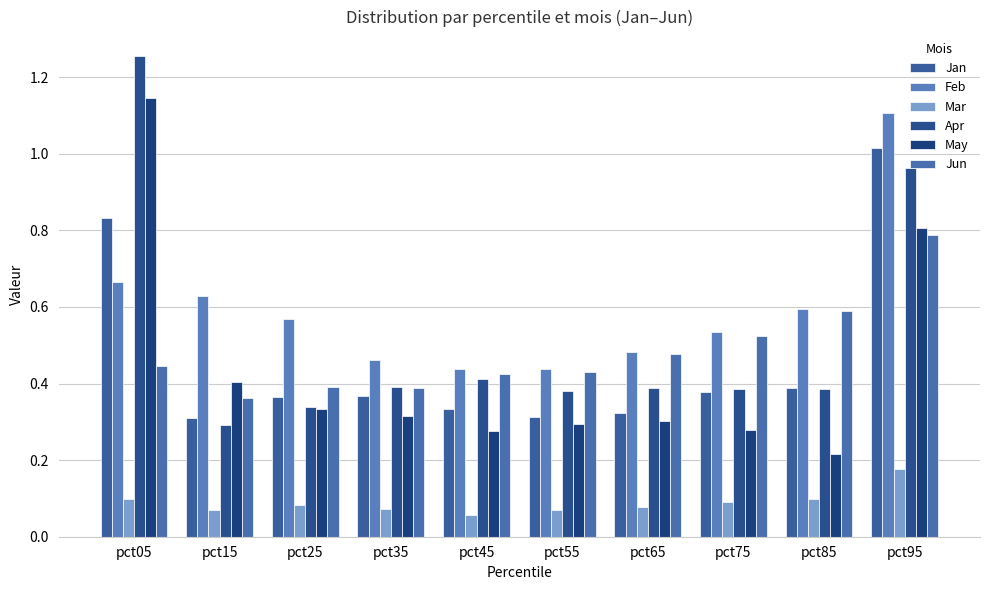

Count the Mar values in the range 0 to 1.

10